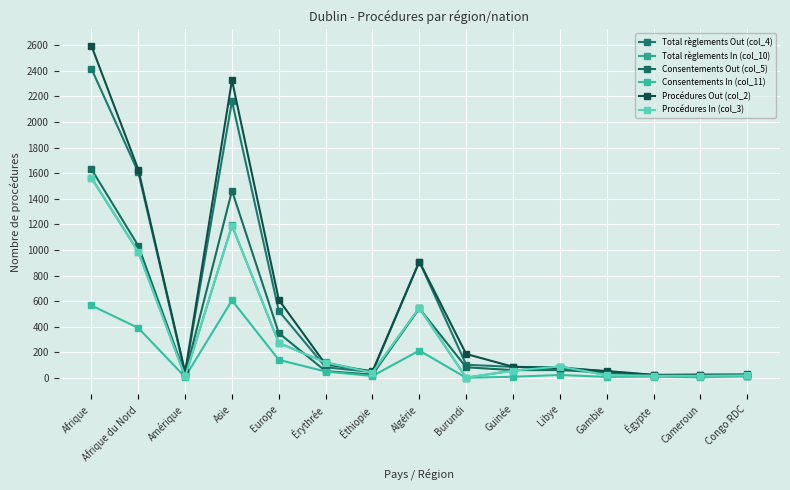

What are all the series names shown in the legend?

Total règlements Out (col_4), Total règlements In (col_10), Consentements Out (col_5), Consentements In (col_11), Procédures Out (col_2), Procédures In (col_3)